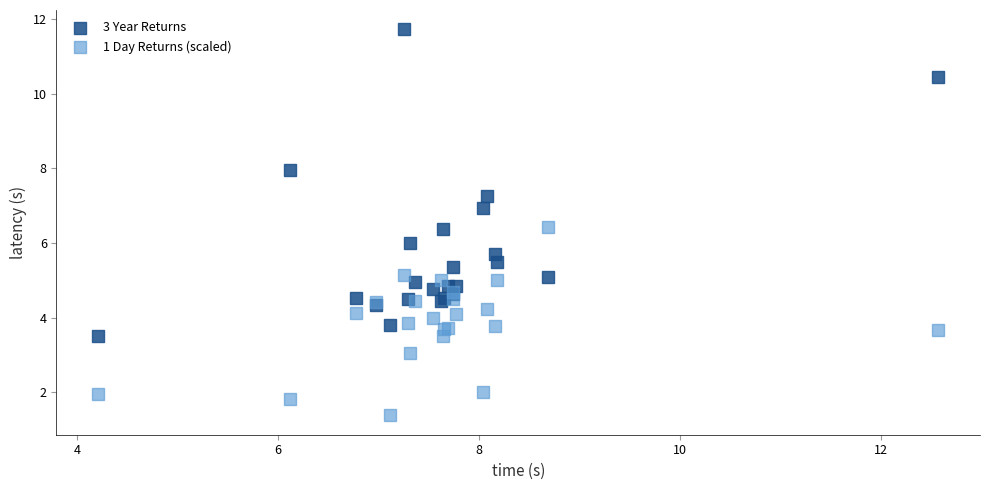

Which series reaches the maximum Y coordinate?

3 Year Returns